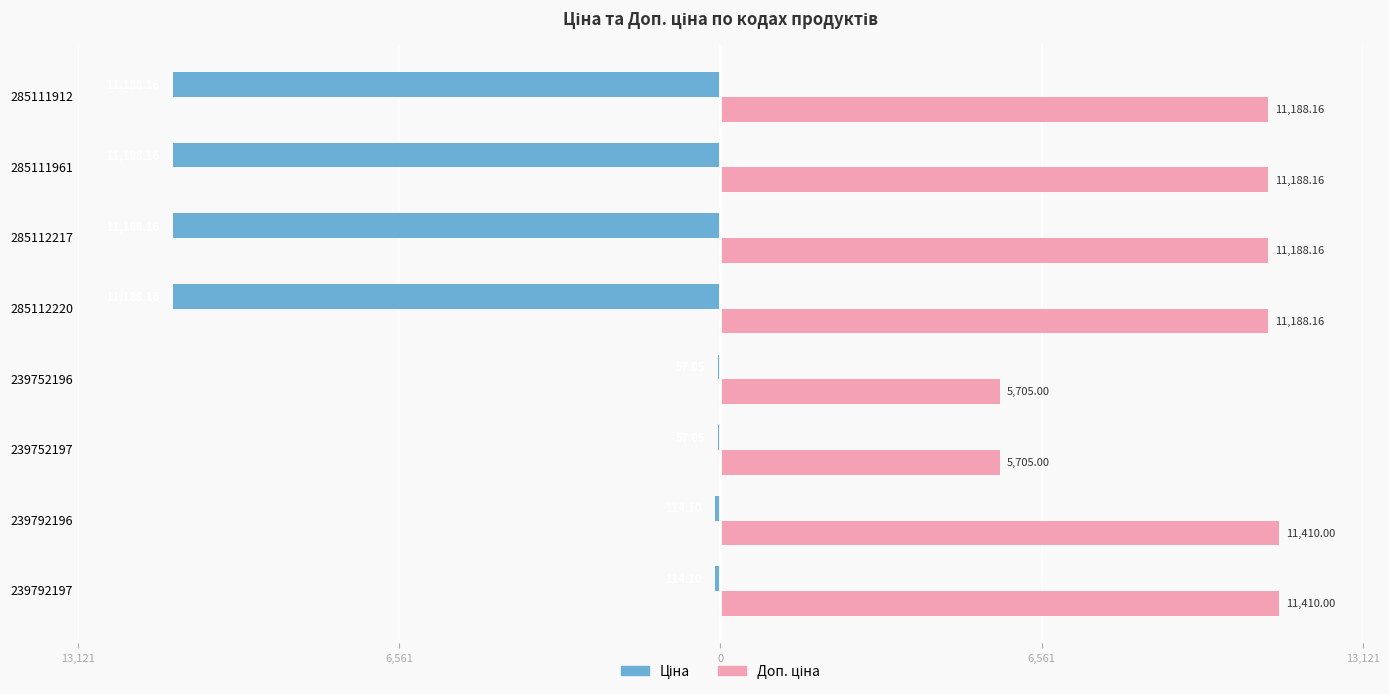

Which series has the largest range (max minus min)?

Ціна